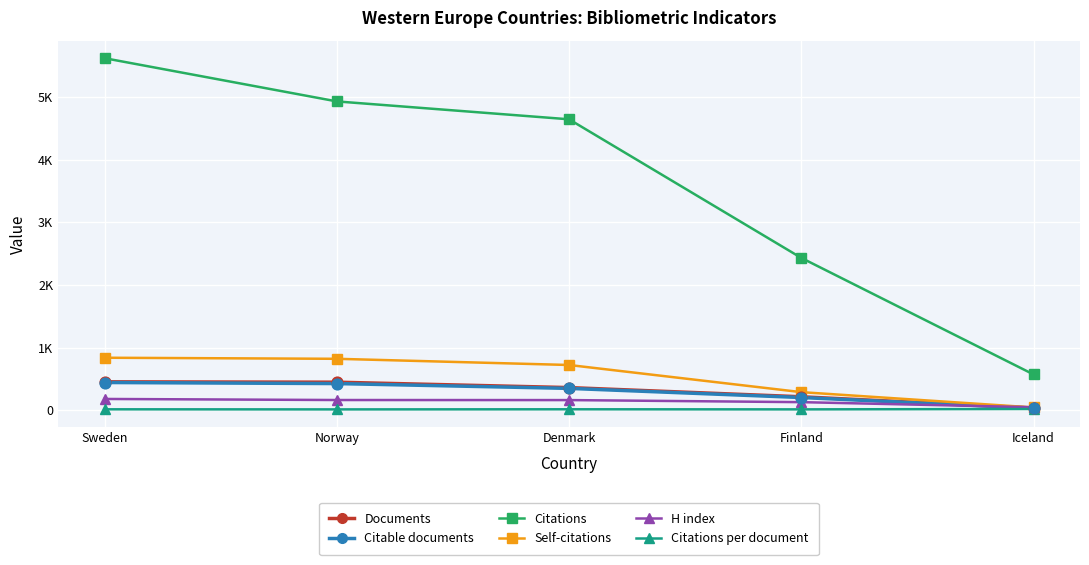

Which series has the largest total across all categories?

Citations